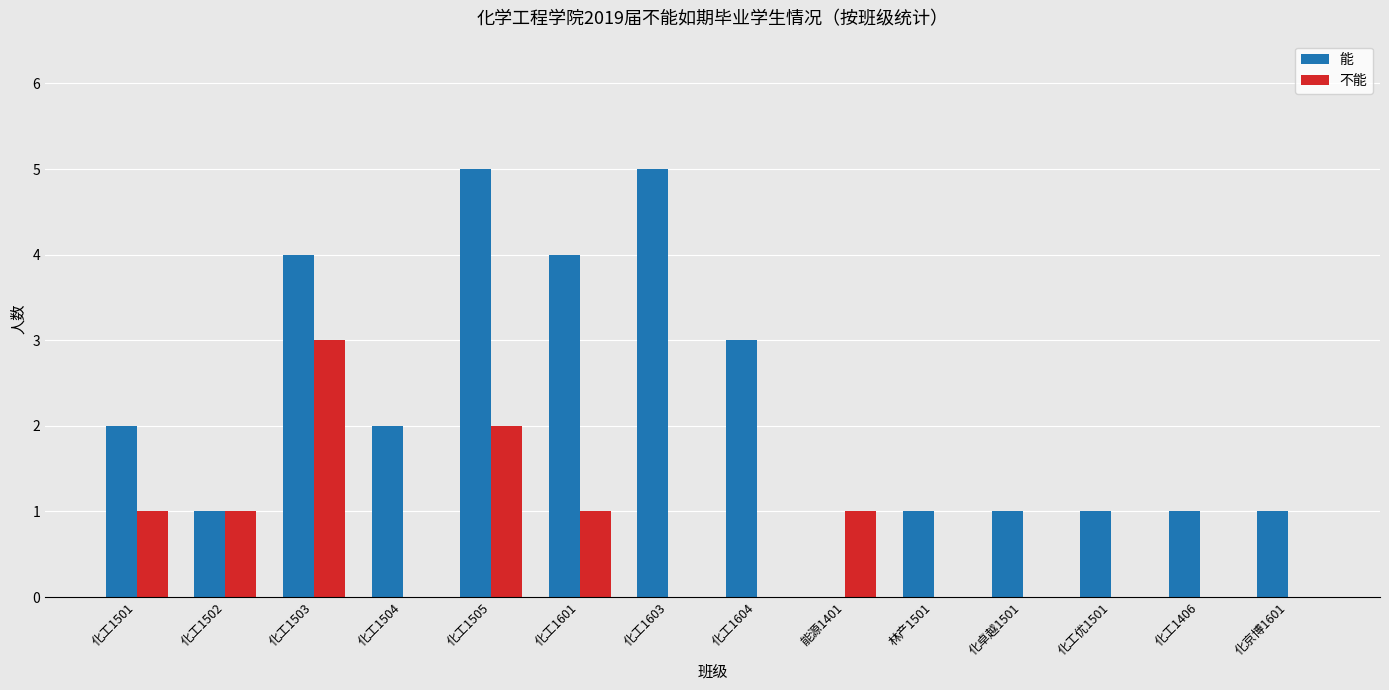

Reading right to left, extract all data points from this chart.

能: 化京博1601=1	化工1406=1	化工优1501=1	化卓越1501=1	林产1501=1	能源1401=0	化工1604=3	化工1603=5	化工1601=4	化工1505=5	化工1504=2	化工1503=4	化工1502=1	化工1501=2
不能: 化京博1601=0	化工1406=0	化工优1501=0	化卓越1501=0	林产1501=0	能源1401=1	化工1604=0	化工1603=0	化工1601=1	化工1505=2	化工1504=0	化工1503=3	化工1502=1	化工1501=1